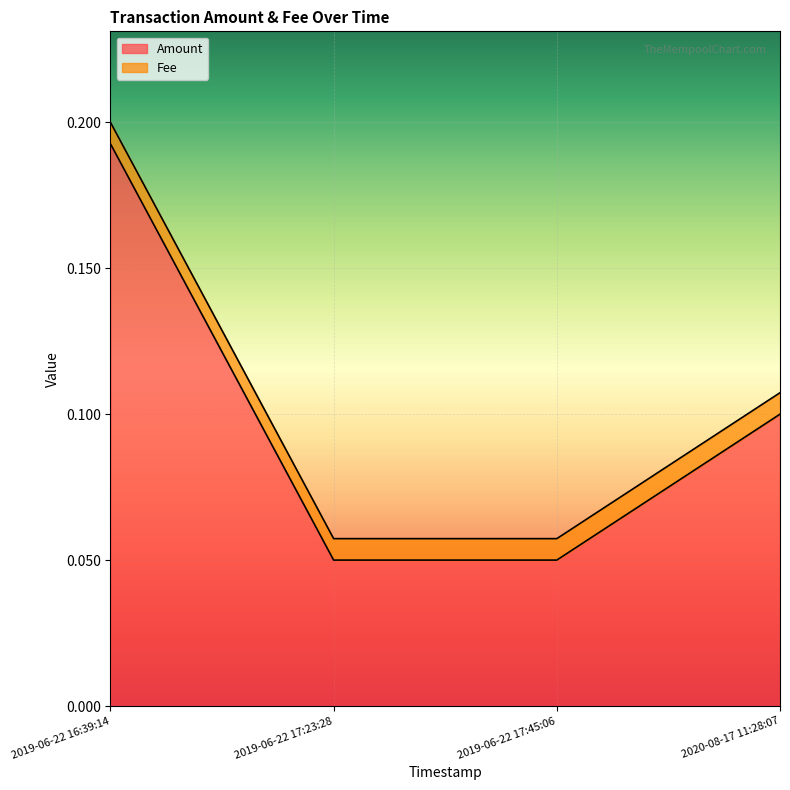

What is the label of the 2nd point from the right?

2019-06-22 17:45:06